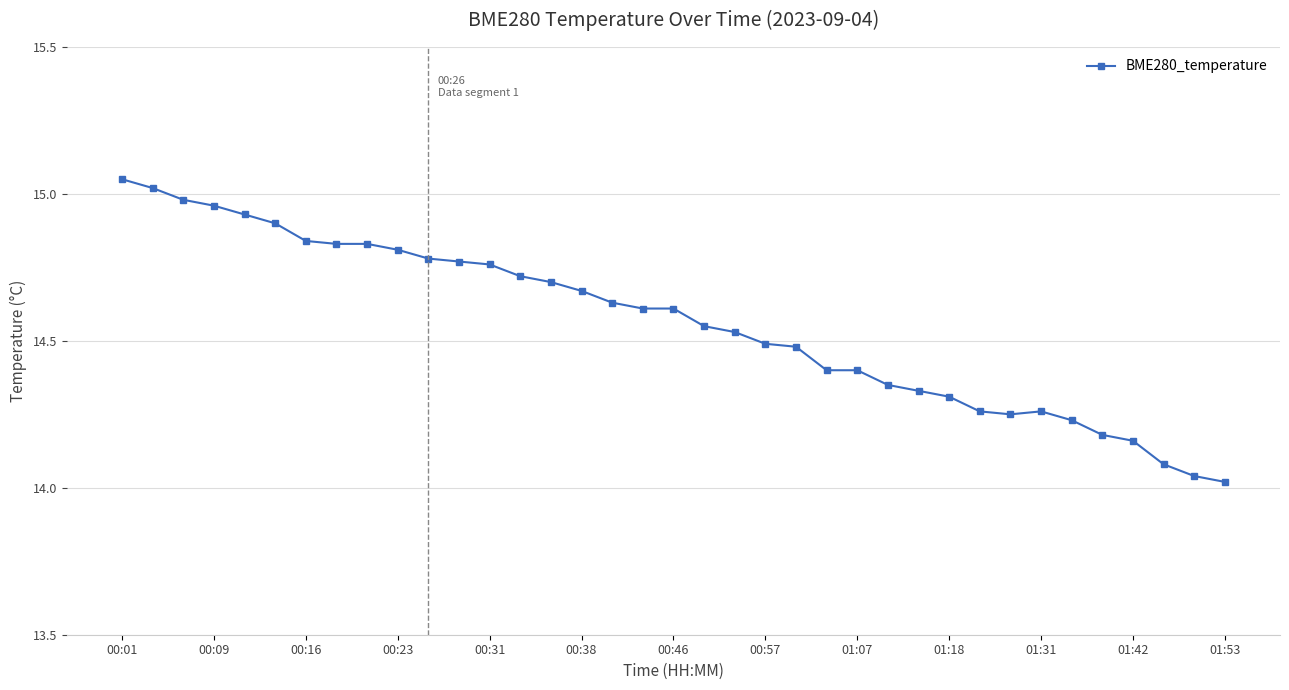

What is the difference between the maximum and minimum values?

1.0